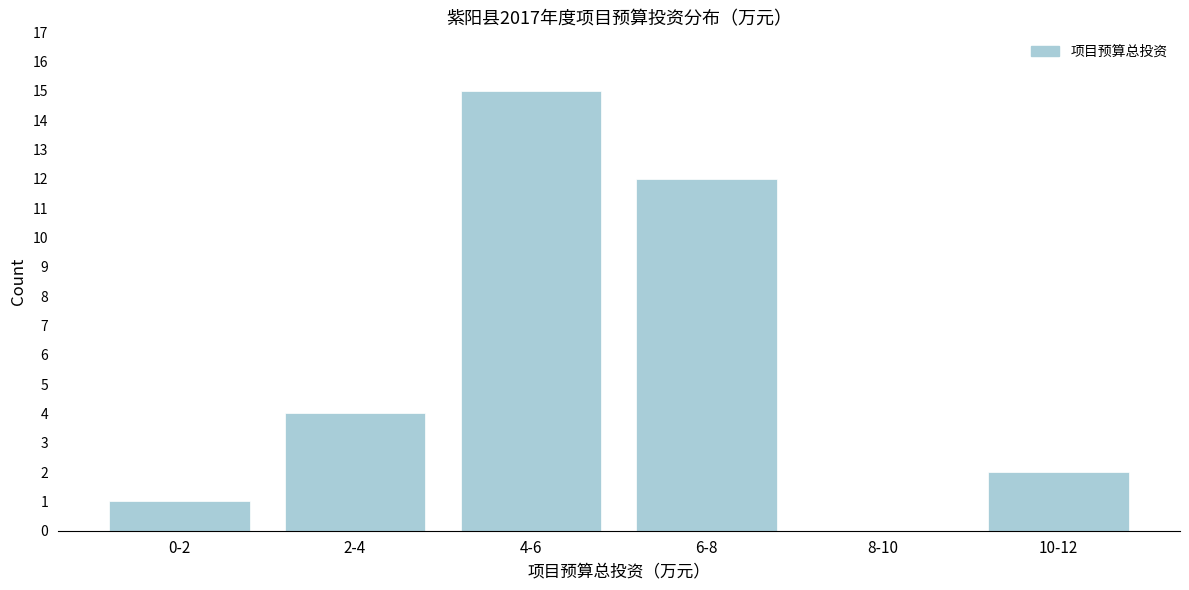

Reading left to right, list all the values displayed in this chart.

0-2=1	2-4=4	4-6=15	6-8=12	8-10=0	10-12=2